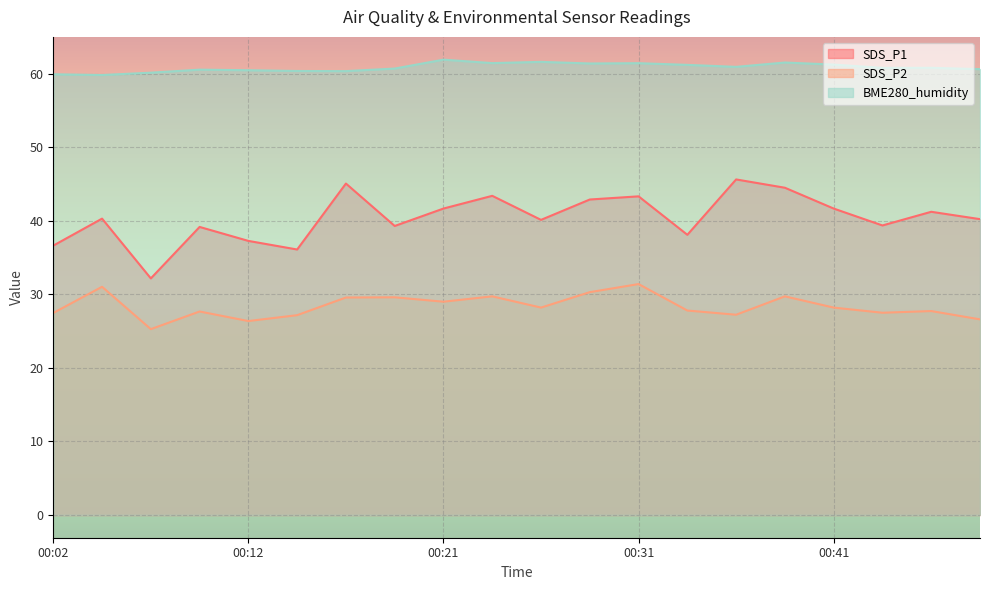

At which category is the sum across all series the highest?

00:31